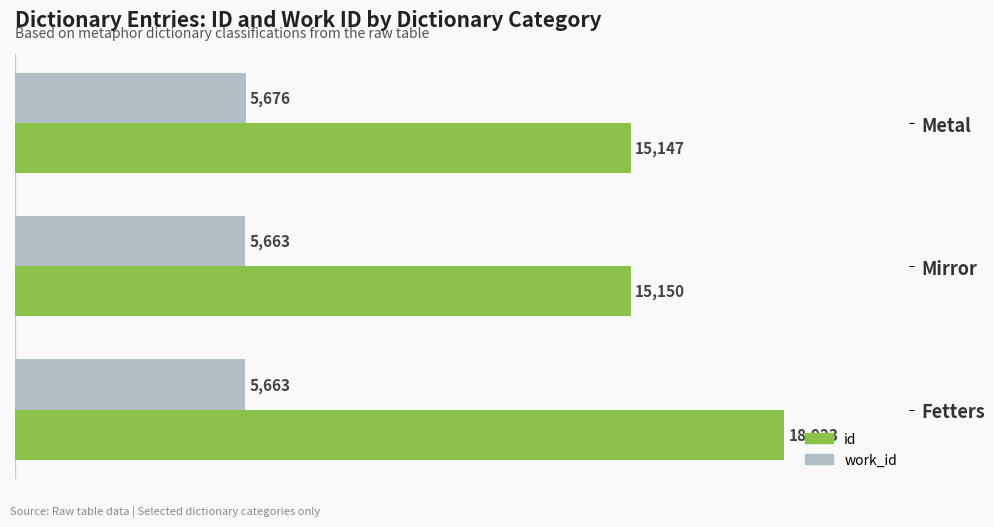

How many data points in work_id are above 5663?

1